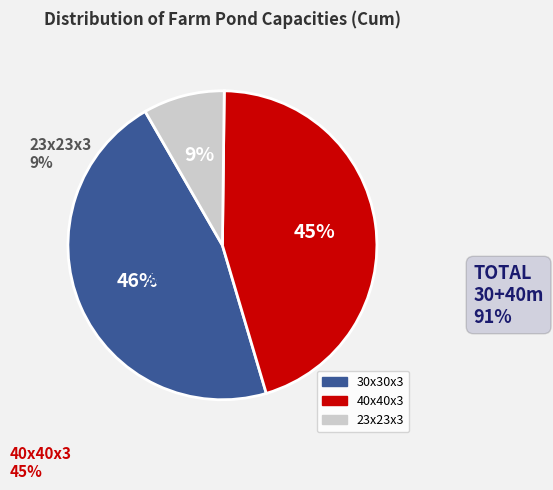

What percentage is the 40x40x3 slice, to the nearest percent?

45%